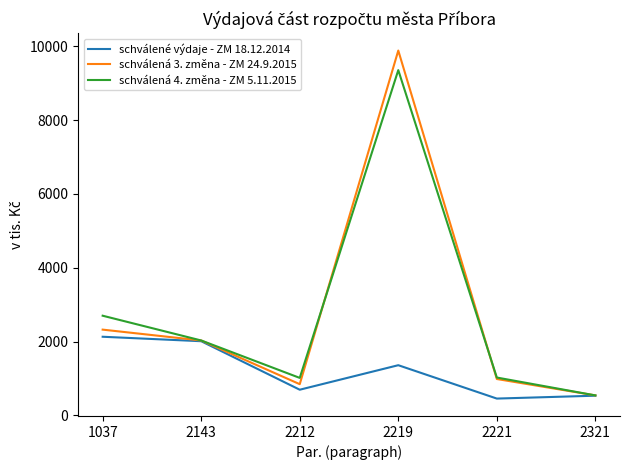

Between 1037 and 2212, which series saw the biggest shift?

schválená 4. změna - ZM 5.11.2015